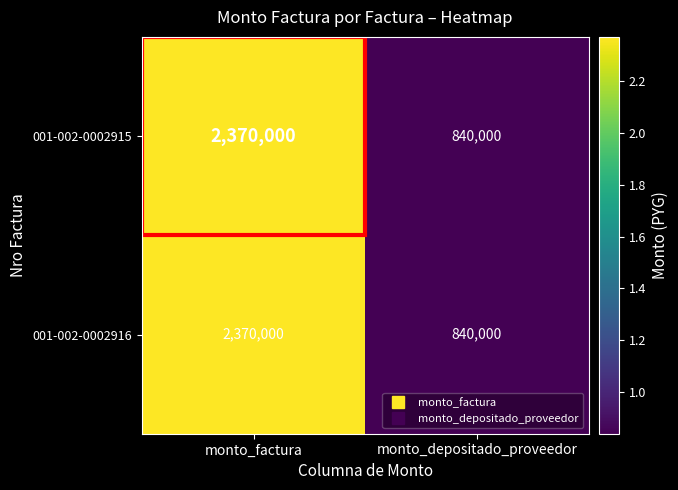

What is the total value across all series at monto_depositado_proveedor?

1680000